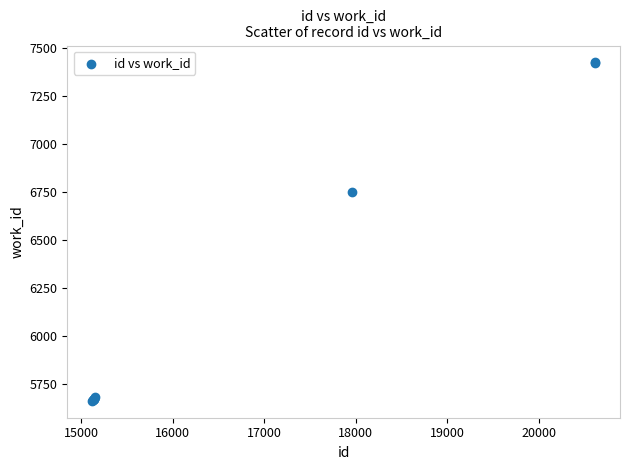

What Y value in the scatter plot is closest to 6542?

6749